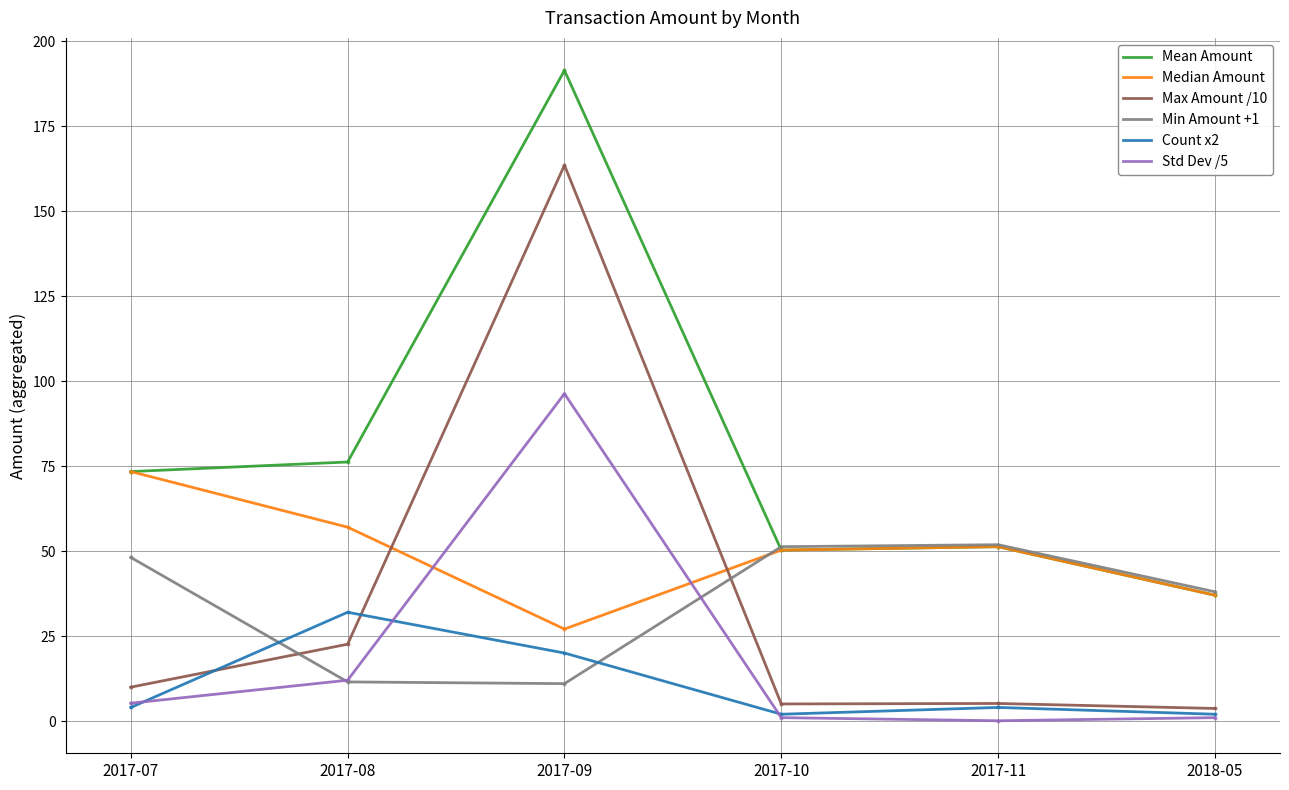

What is the maximum value for Min Amount +1?

51.9